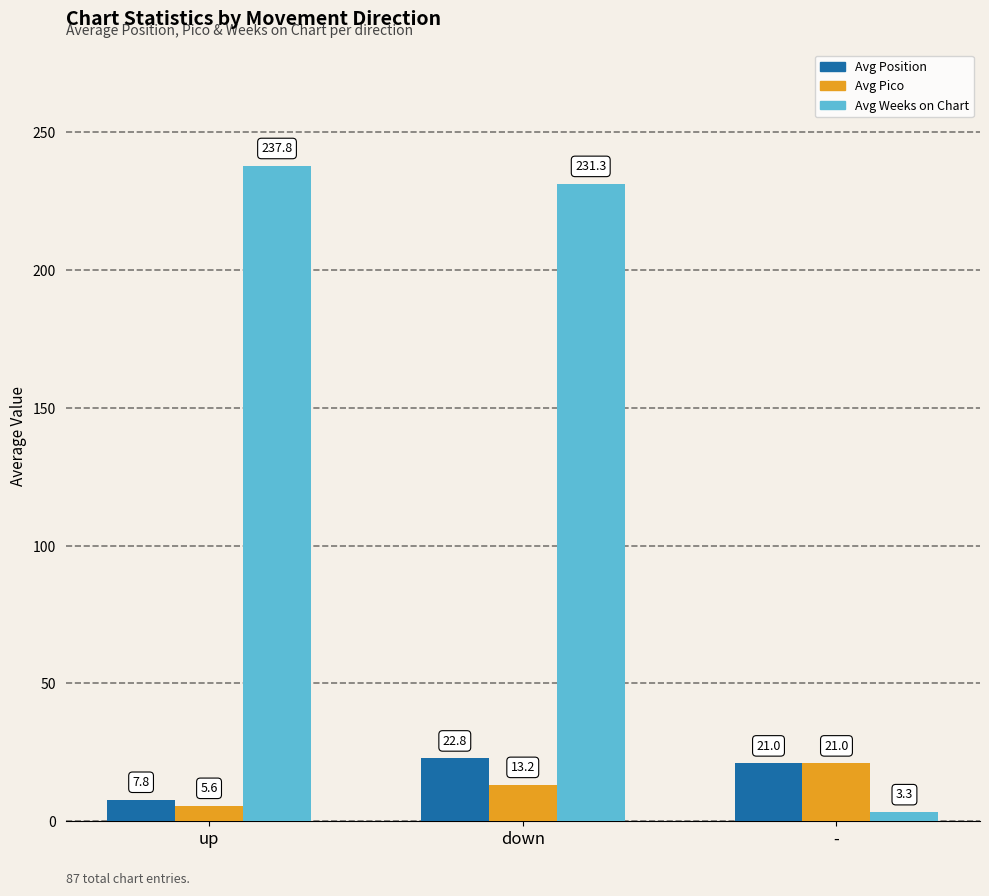

List the labels in order of Avg Position value, smallest first.

up, -, down